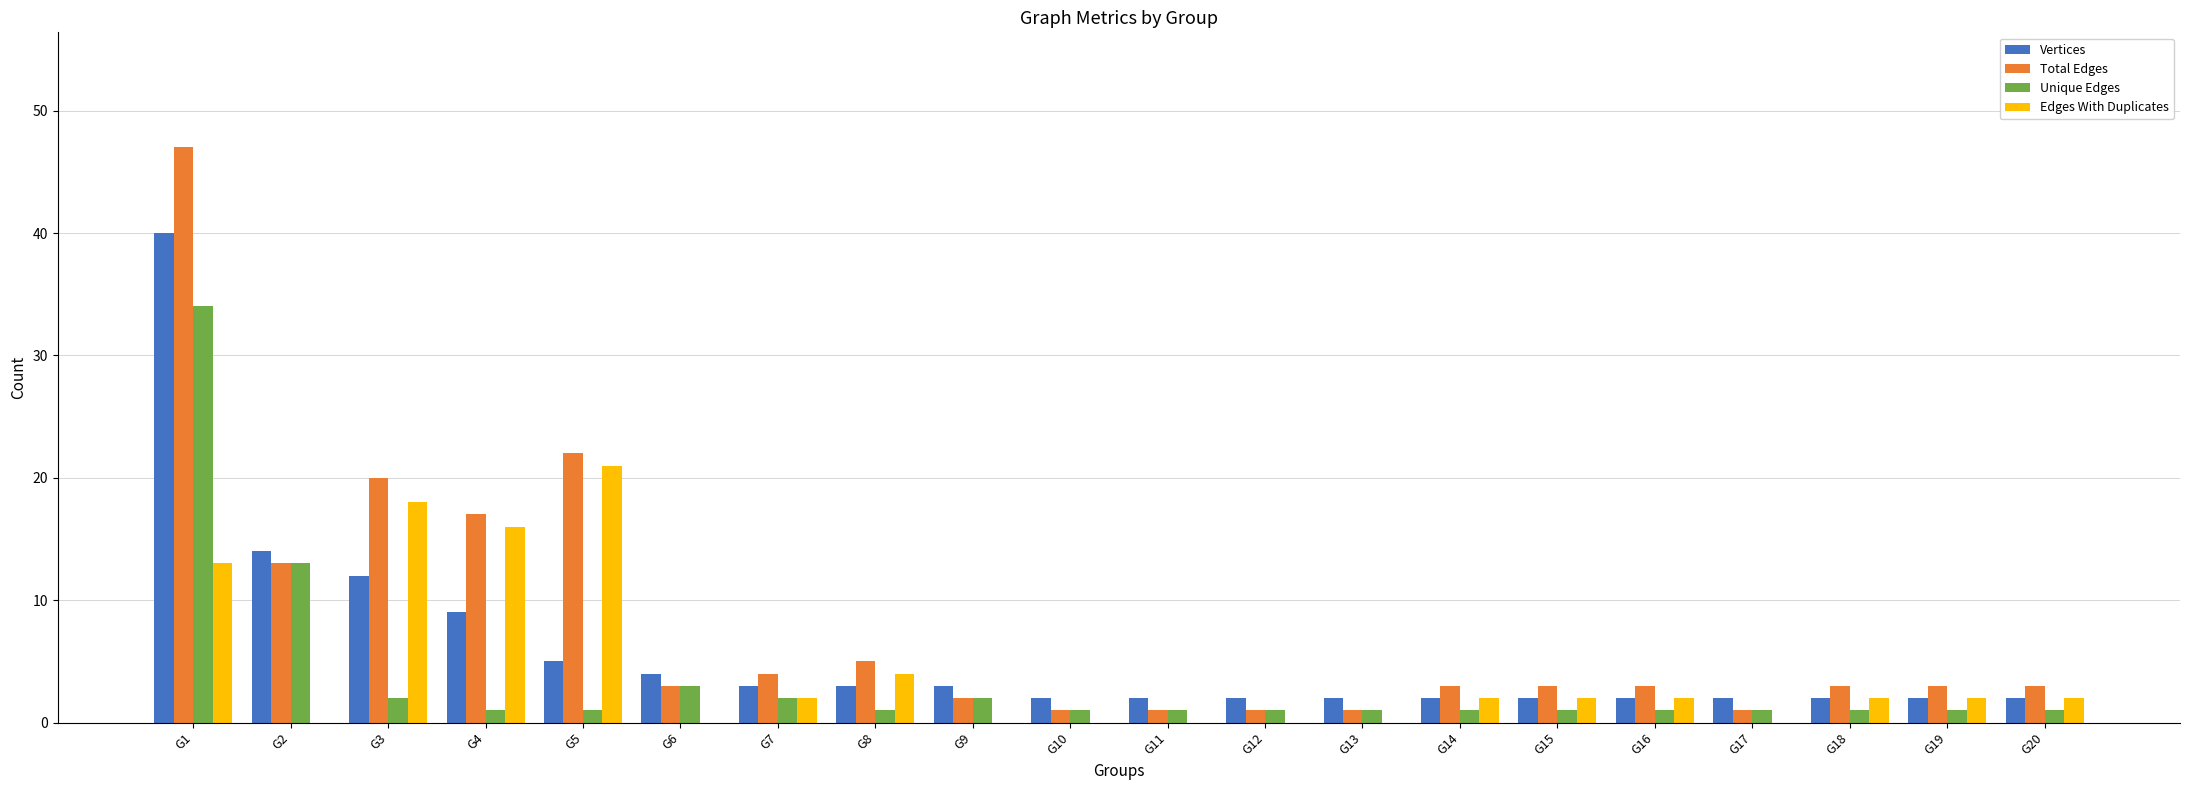

Between G3 and G18, which series saw the biggest shift?

Total Edges